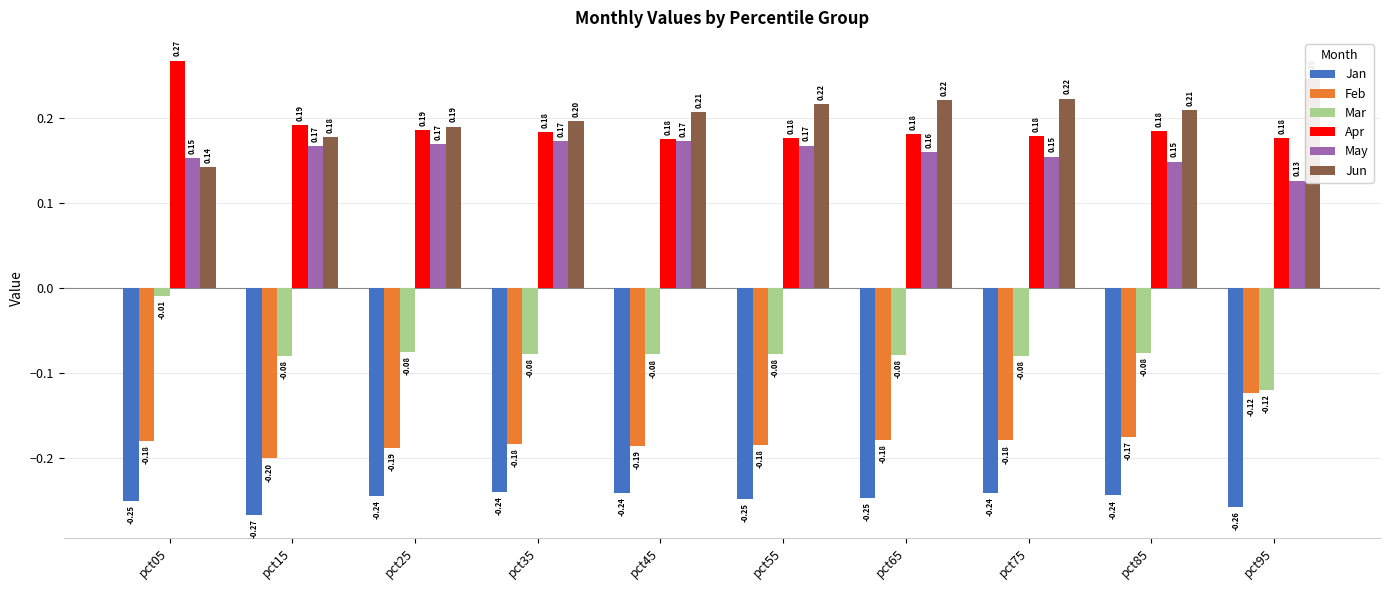

How many distinct data groups are displayed?

6